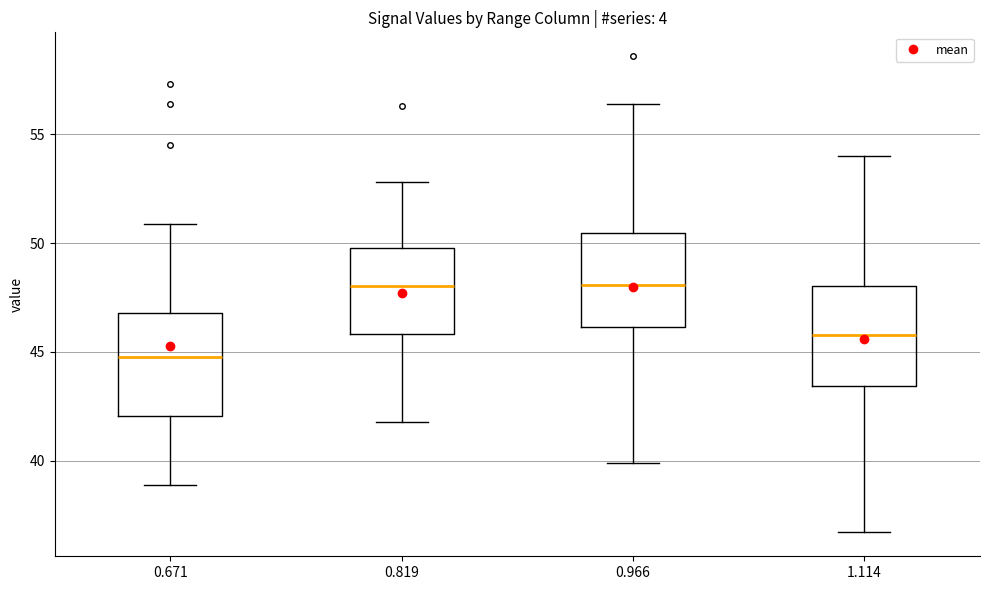

Where is the upper edge of the box at x = 0.671 on the y-axis? The values are not printed on the chart, so give them approximately, as read against the axis.

47.0